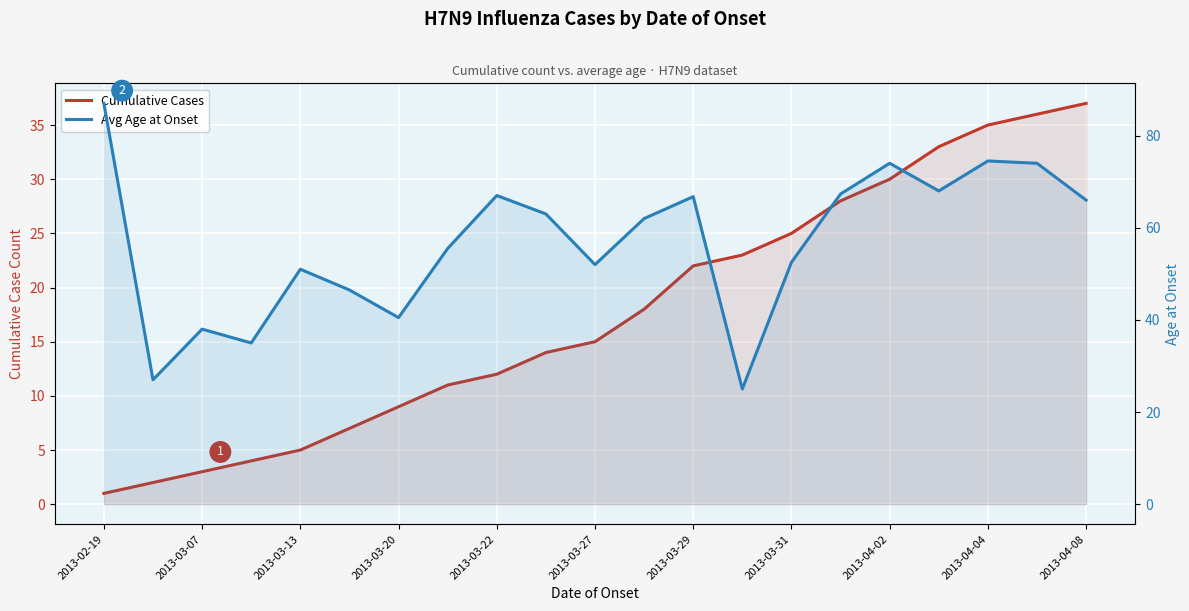

What is the sum of the Avg Age at Onset values at 2013-04-02 and 2013-02-19?

161.0